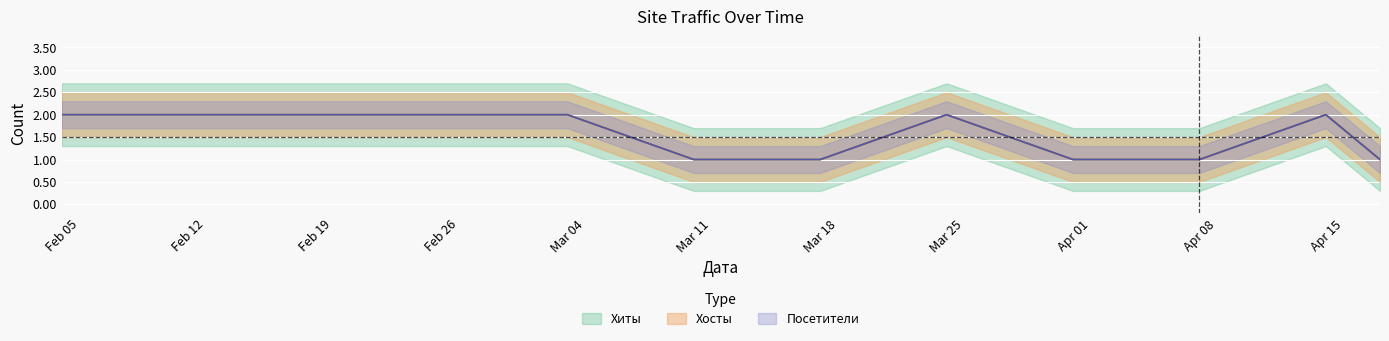

Which series has the widest spread of values?

Хиты